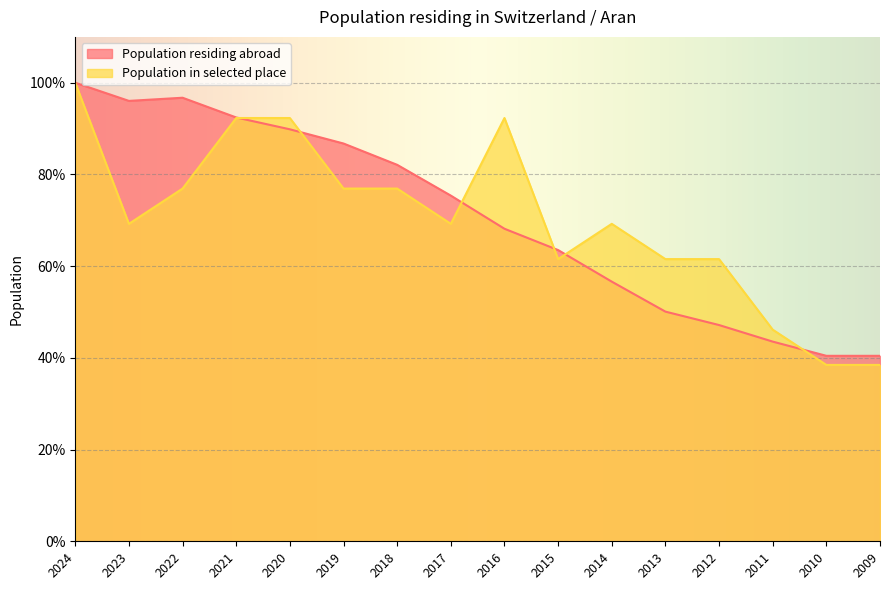

Which series changed the most between 2023 and 2022?

Population in selected place